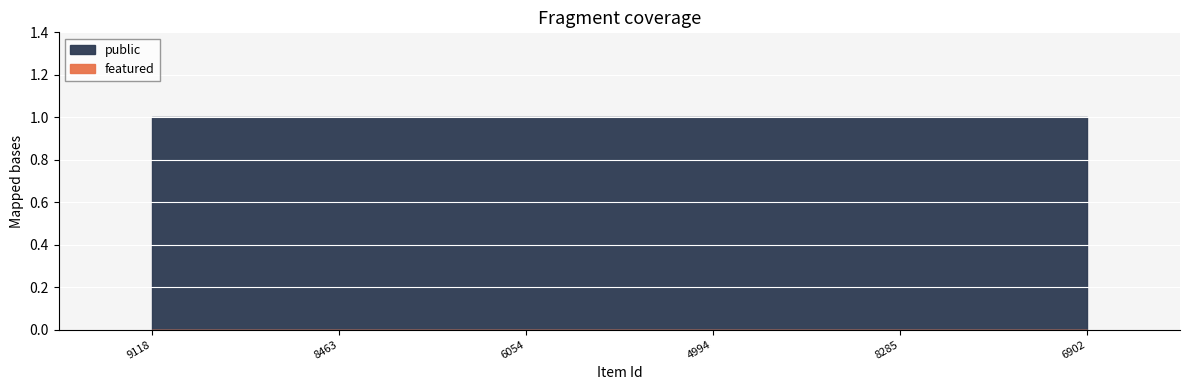

Rank the series by their maximum value, from highest to lowest.

public, featured